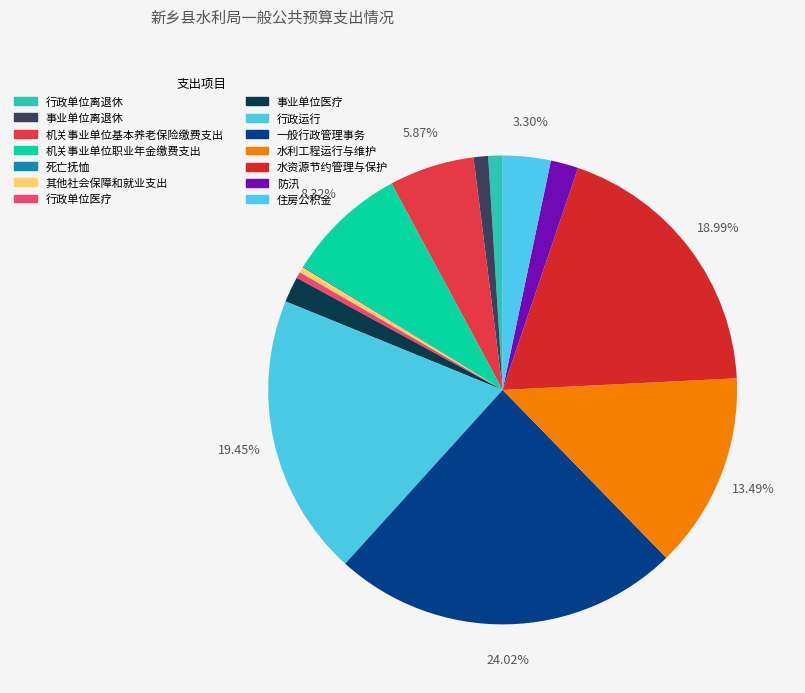

Is there any slice that represents more than half of the pie?

No